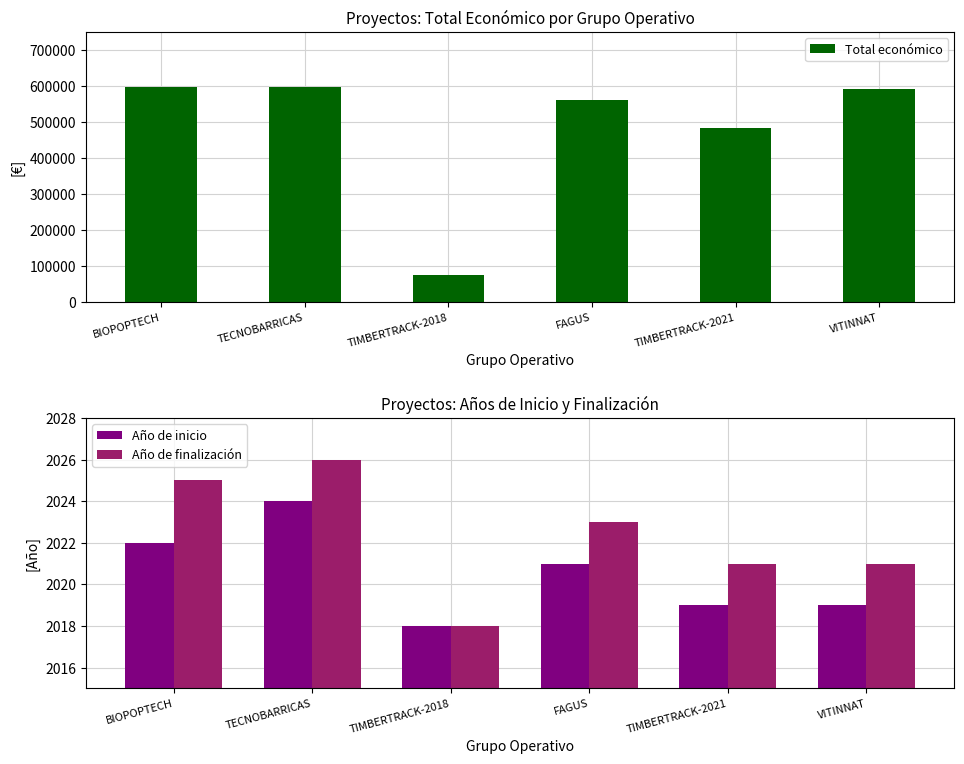

Which series changed the most between FAGUS and VITINNAT?

Total económico